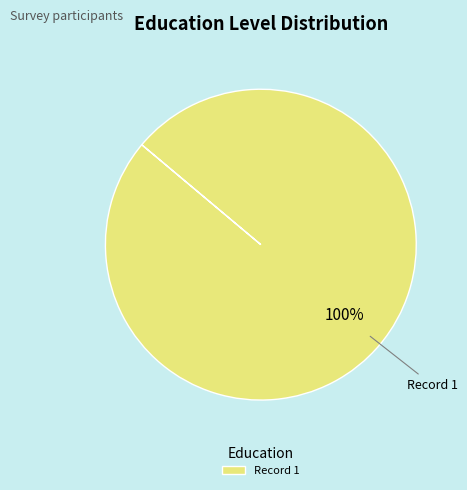

Is it true that Record 1 is 100% of the pie?

True